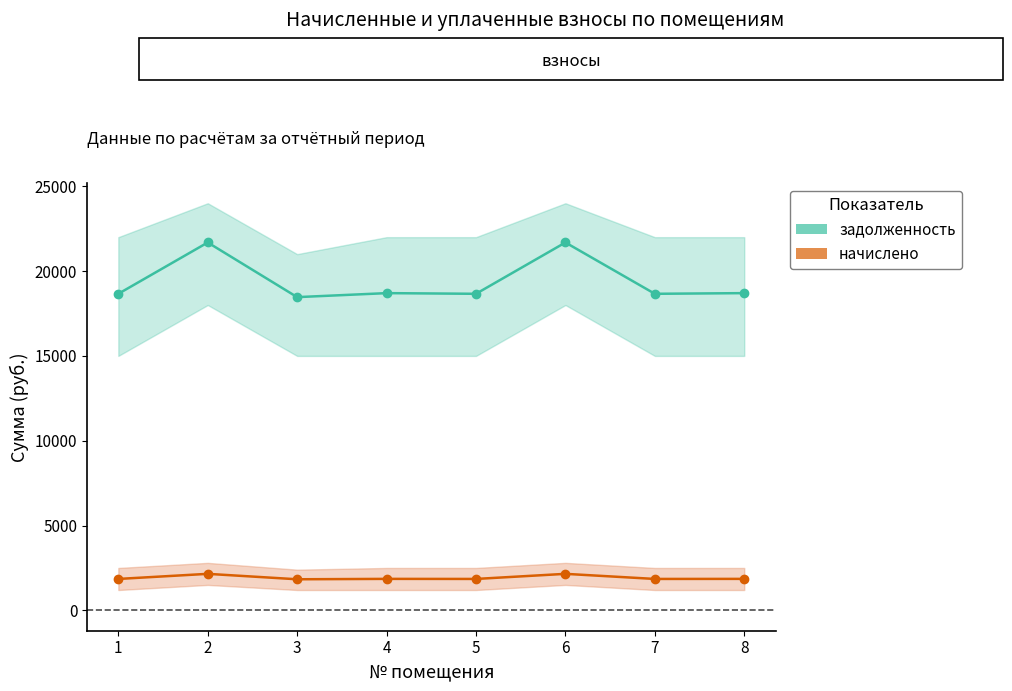

How many data points in задолженность are above 18701?

4